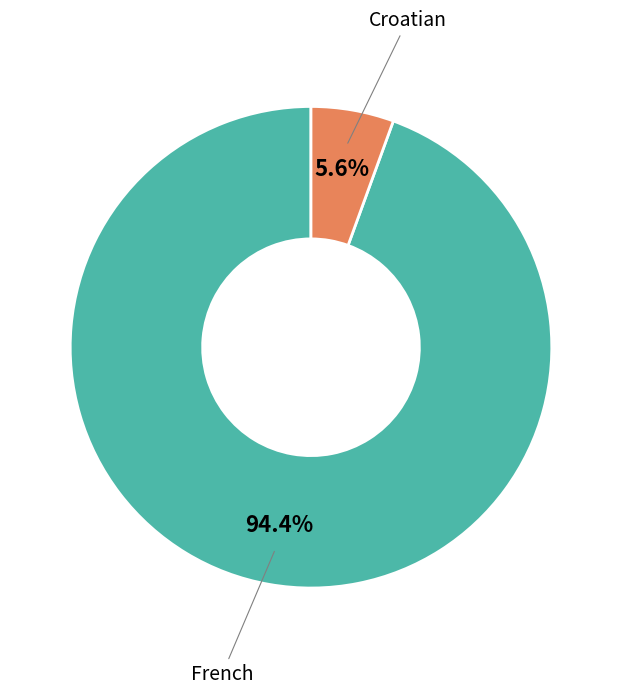

True or false: French accounts for 94% of the total.

True